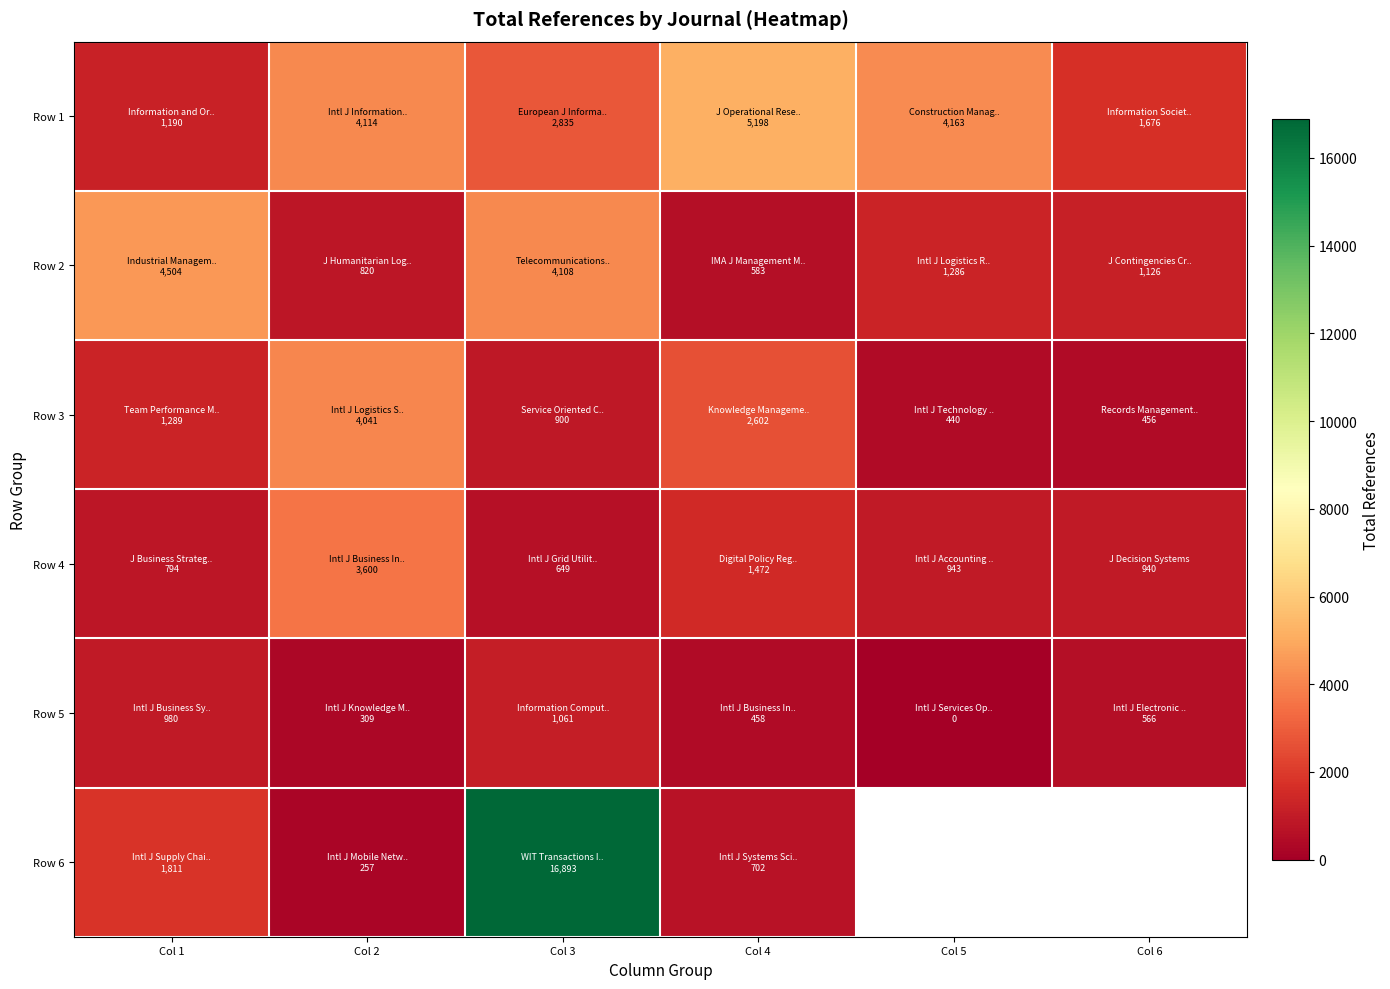

At which label is Row 6 closest to 8575?

Col 1